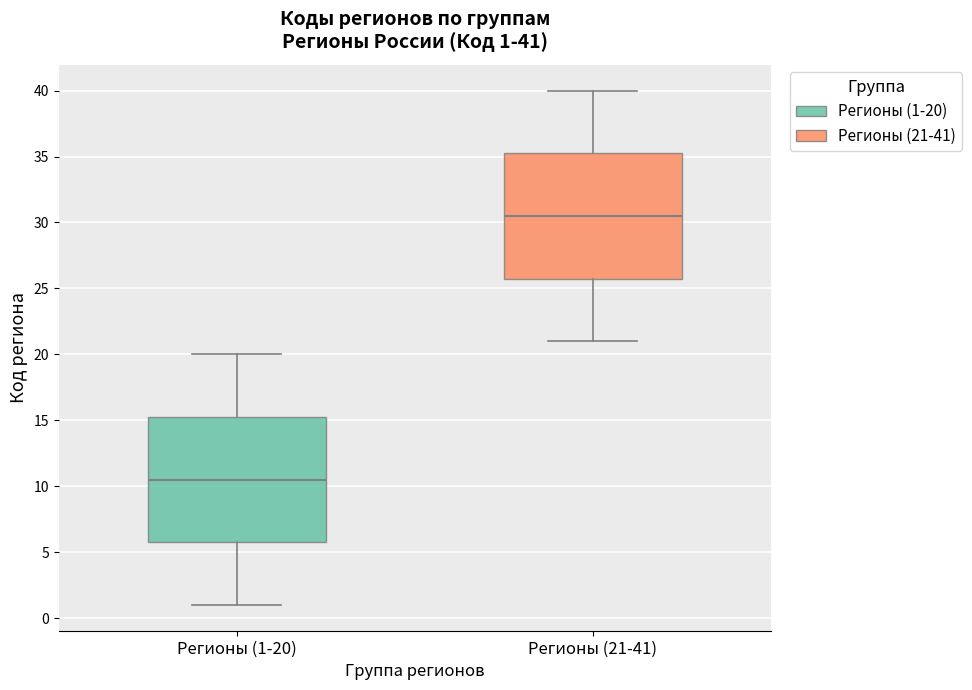

Which box has the highest median line?

Регионы (21-41)